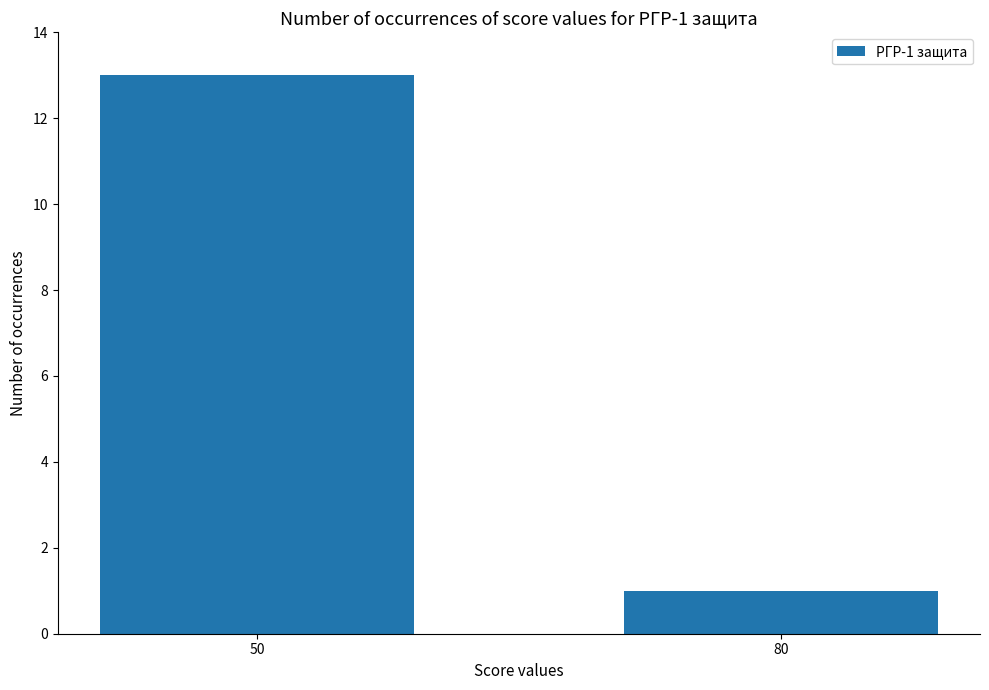

How many values are between 1 and 13?

2